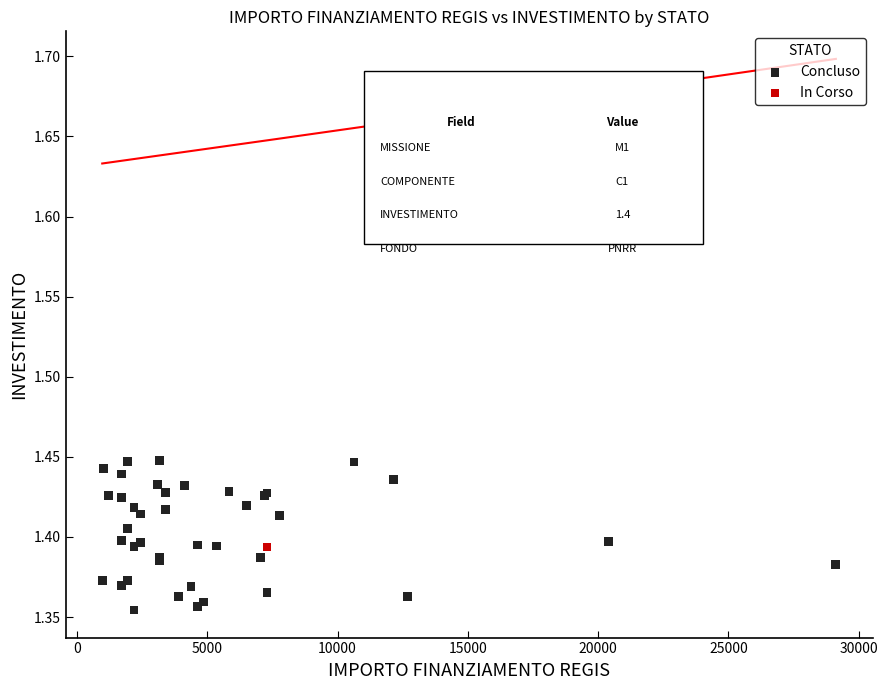

What are all the series names shown in the legend?

Concluso, In Corso